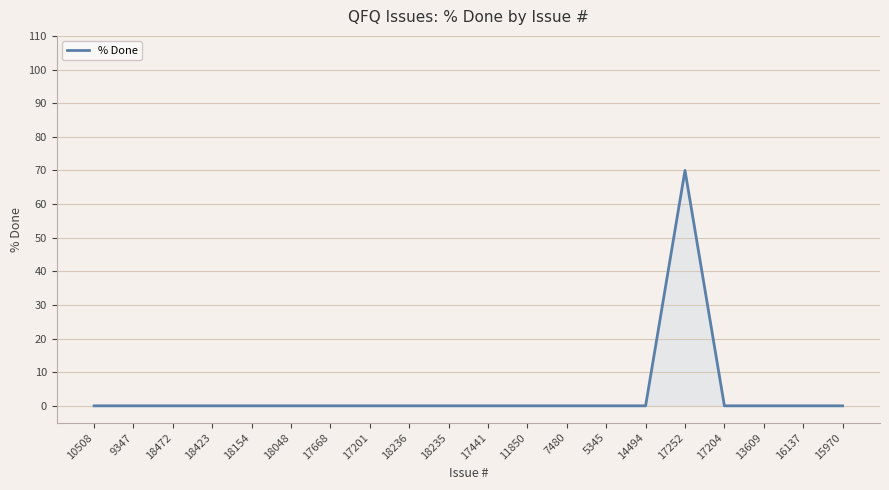

True or false: there are more than 0 points higher than both neighbors.

True